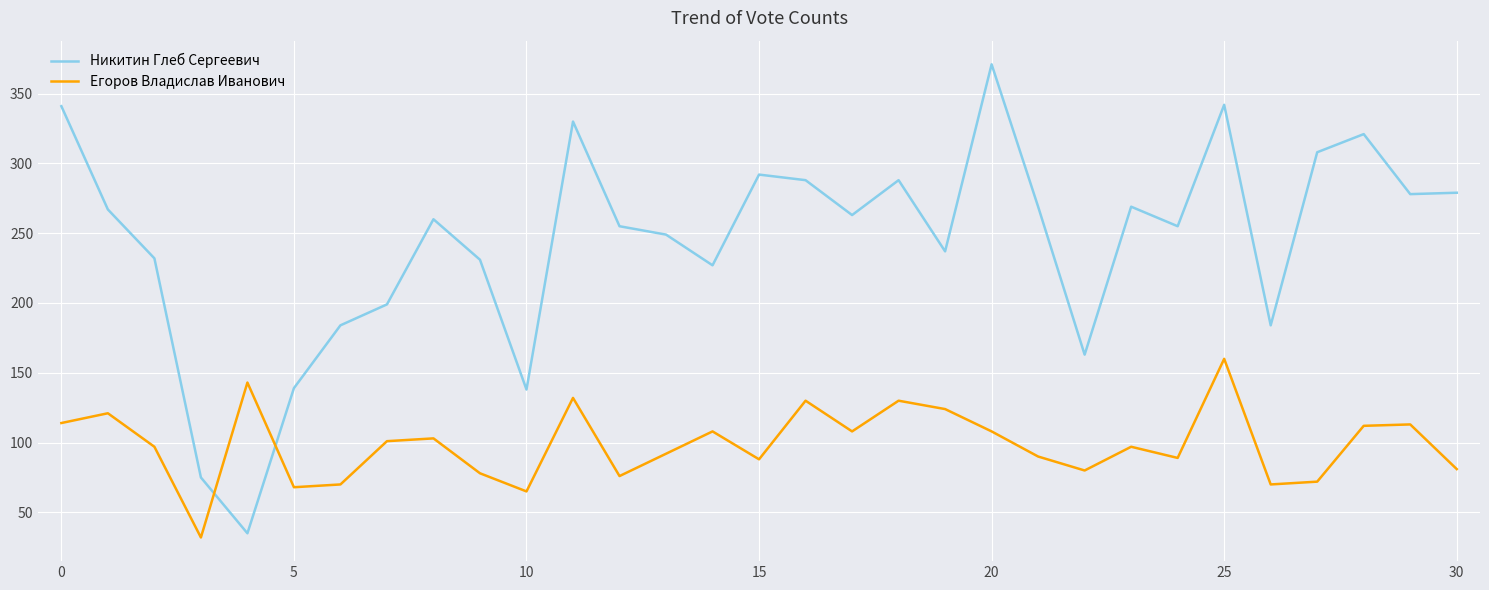

True or false: Никитин Глеб Сергеевич and Егоров Владислав Иванович cross at least once.

True